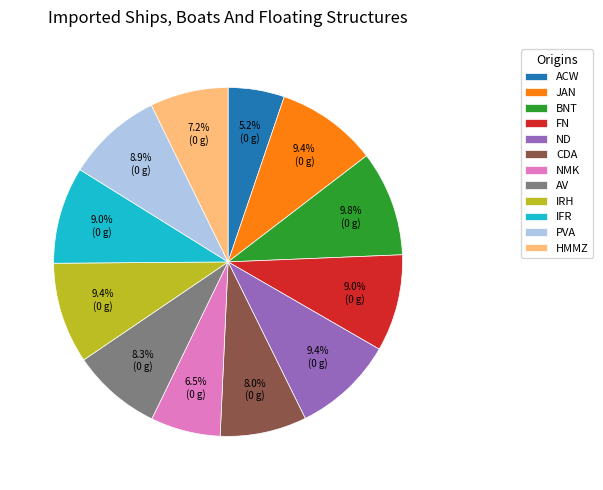

How many slices are in this pie chart?

12